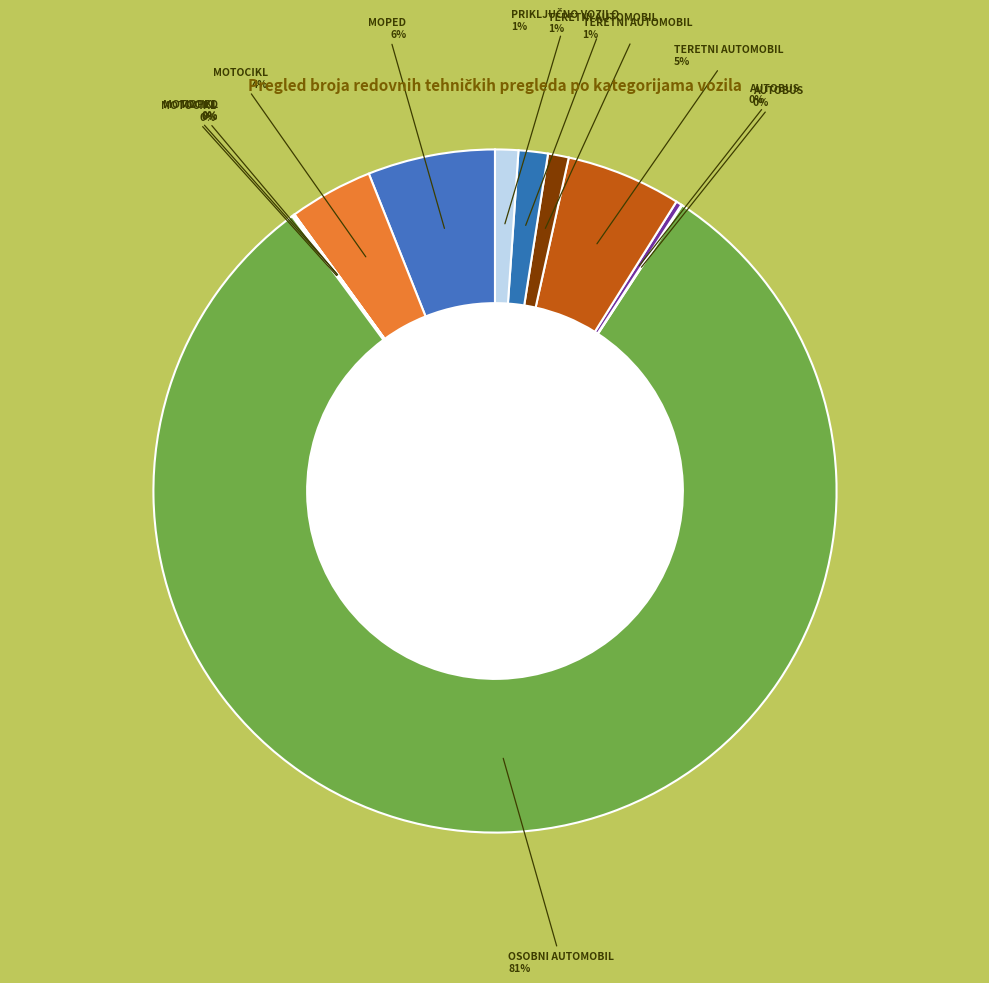

Count the number of slices in the pie.

12